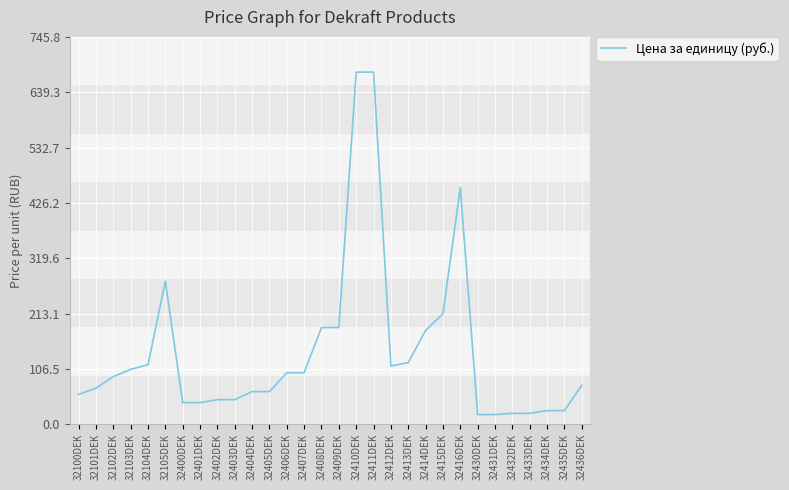

At which label is the value closest to 348?

32105DEK